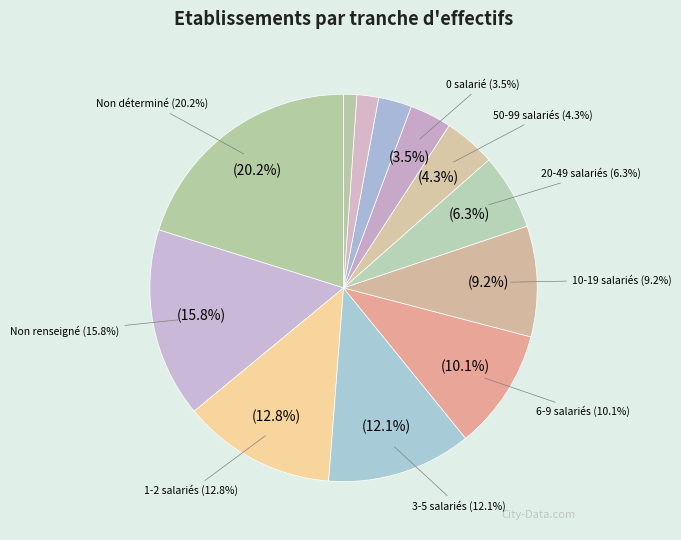

Do 11 and 01 together represent more than half of the pie?

No